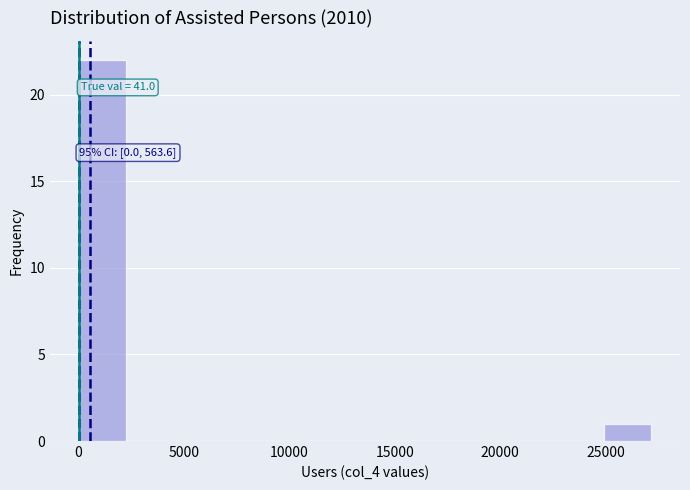

Which range on the x-axis has the tallest bar?

0 to 2500